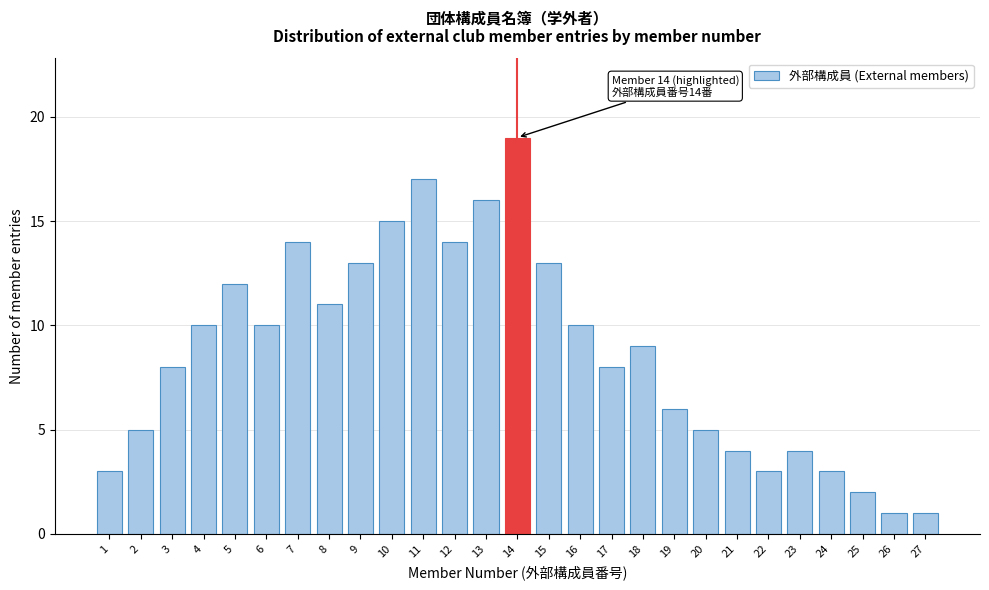

Reading right to left, list all the values displayed in this chart.

27=1	26=1	25=2	24=3	23=4	22=3	21=4	20=5	19=6	18=9	17=8	16=10	15=13	14=19	13=16	12=14	11=17	10=15	9=13	8=11	7=14	6=10	5=12	4=10	3=8	2=5	1=3